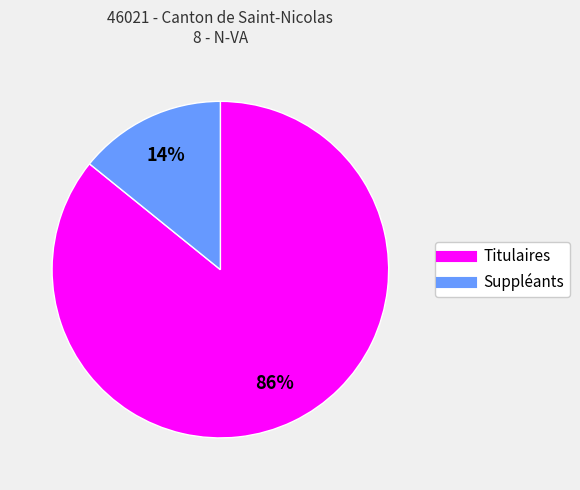

Is the sum of Suppléants and Titulaires greater than half?

Yes